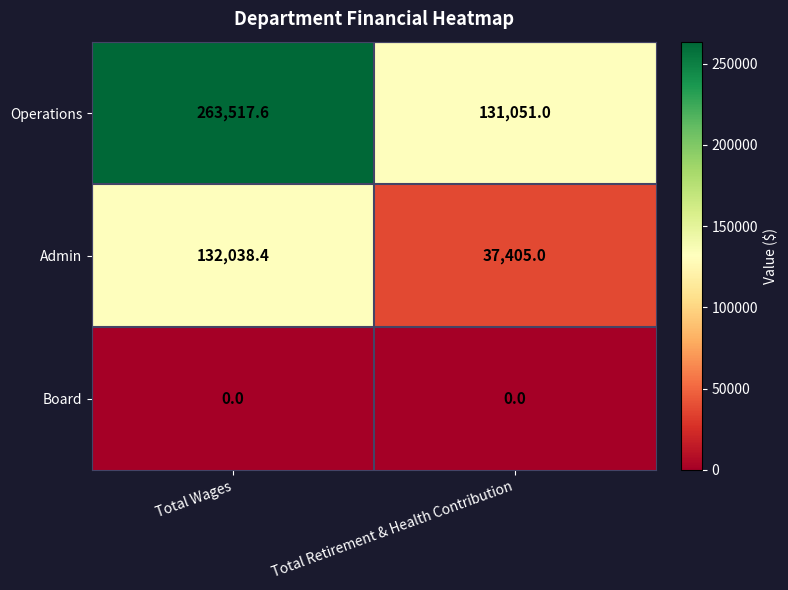

What is the average value of the Operations series?

197284.3